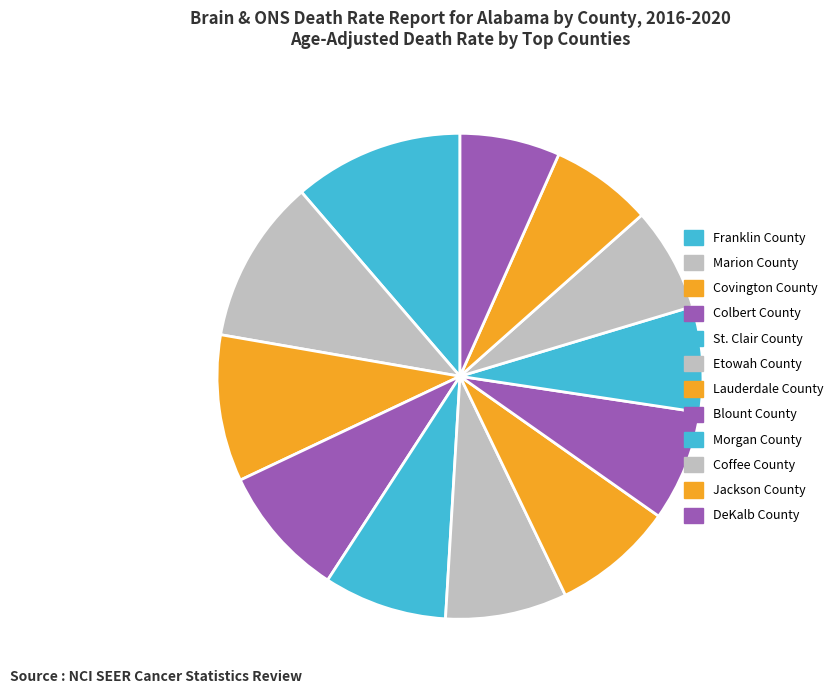

Is the sum of Morgan County and DeKalb County greater than half?

No